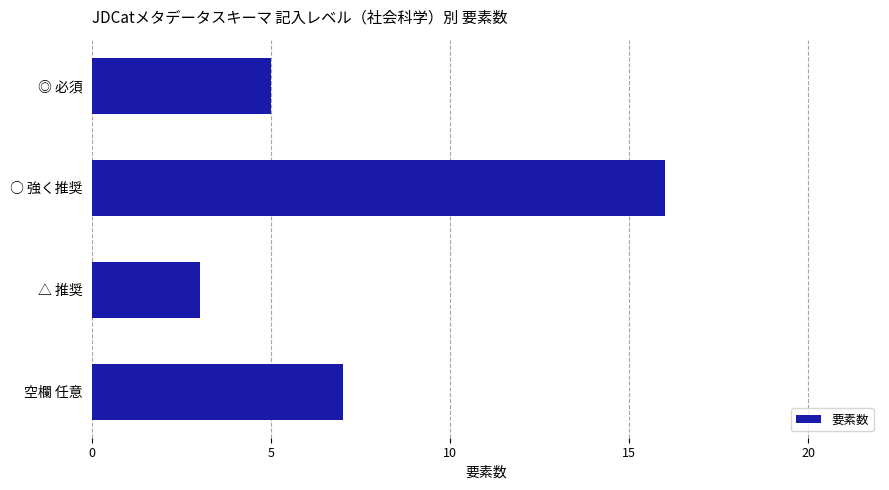

What is the ratio of the value at 空欄 任意 to the value at △ 推奨?

2.3